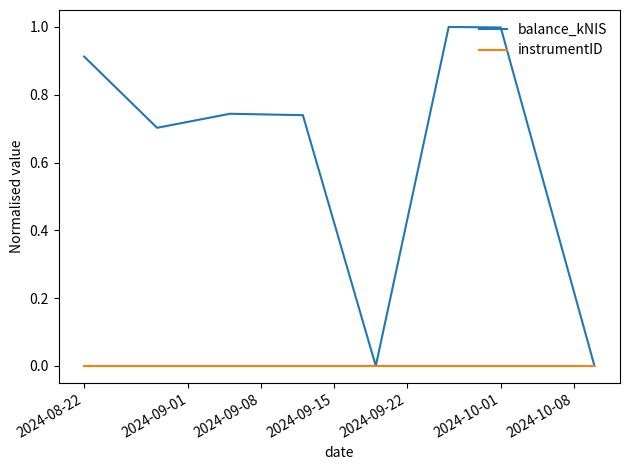

What is the greatest value displayed?

1.0